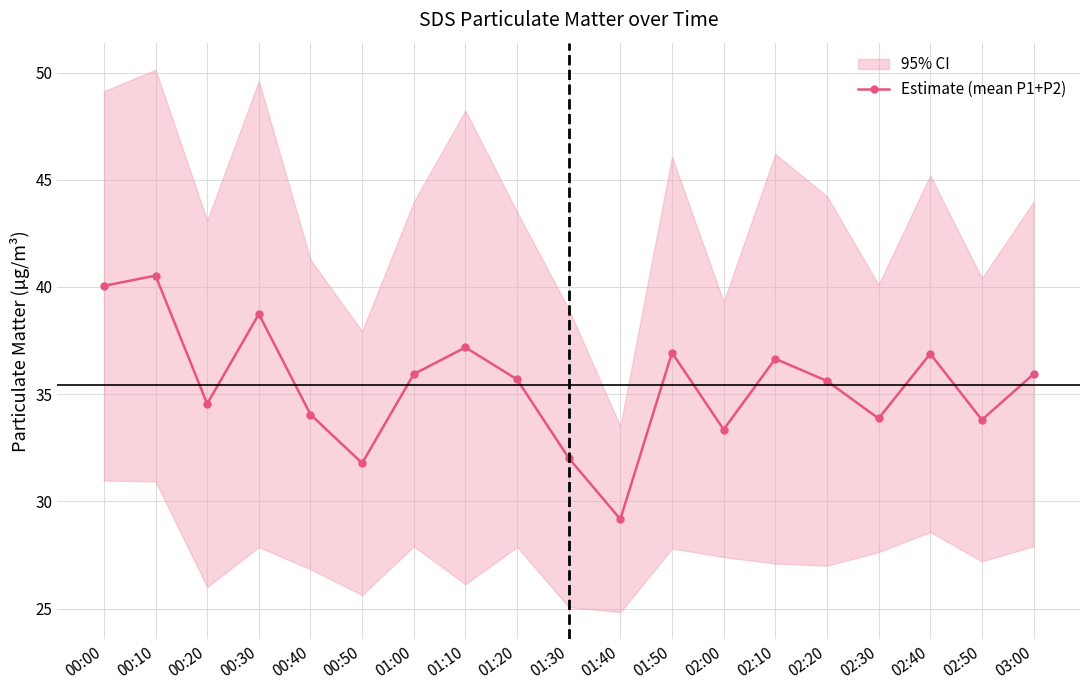

What is the label of the 9th point from the right?

01:40